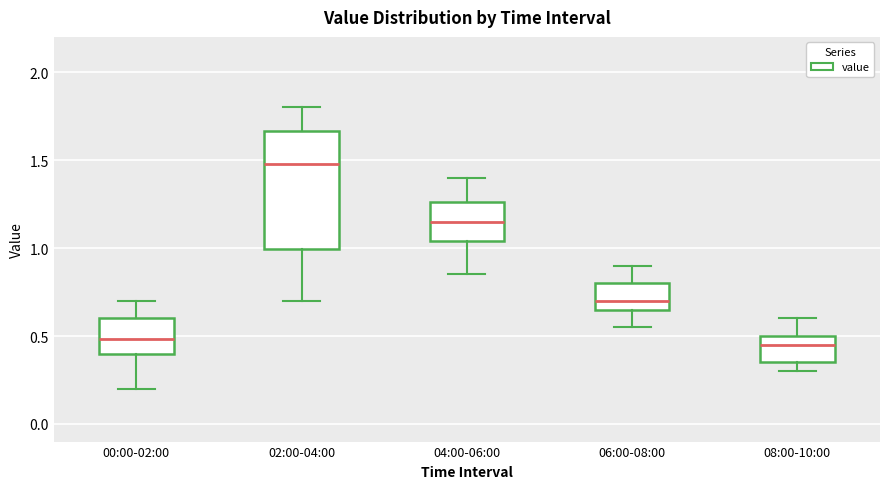

Comparing the boxes themselves (not the whiskers), which one is the tallest?

02:00-04:00